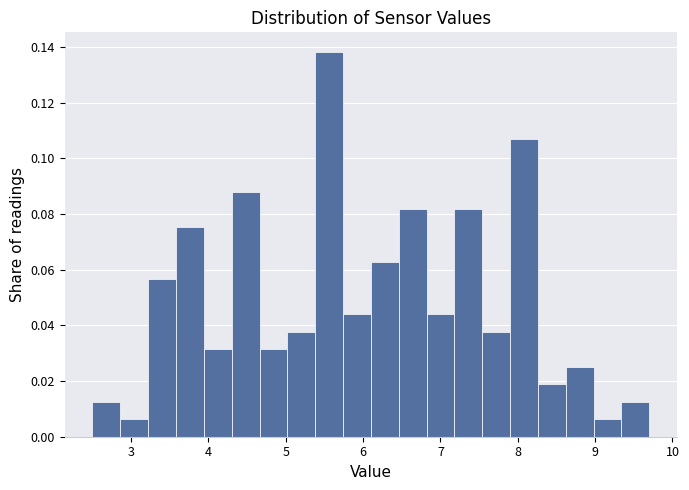

Read against the x-axis, roughly where is the centre of the tallest bar?

5.6